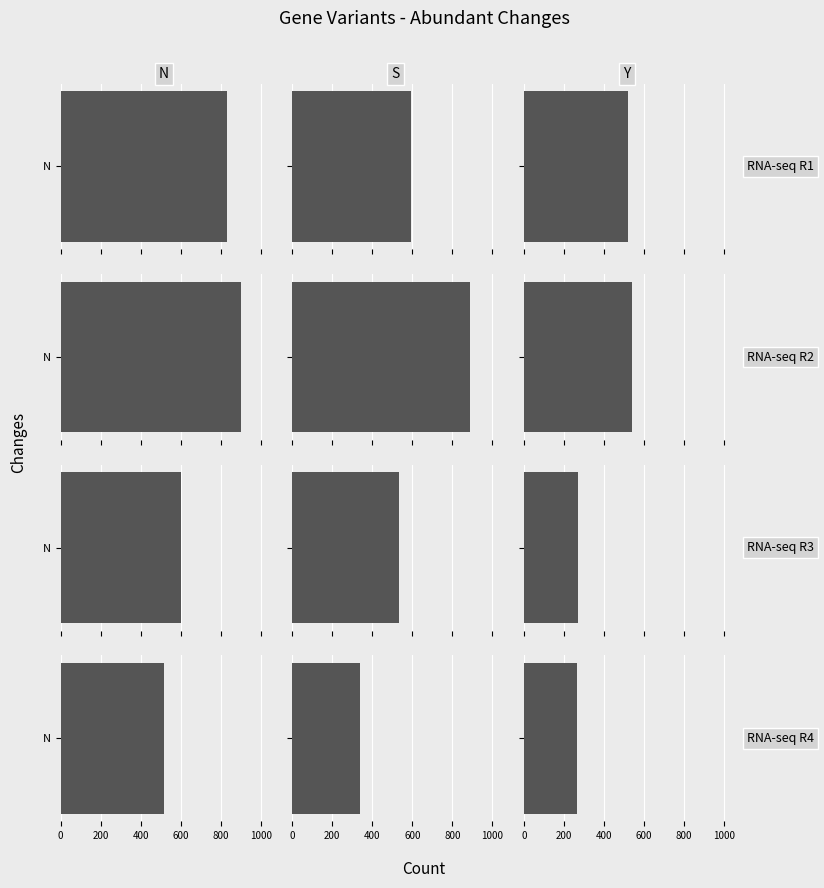

How many series are shown in this chart?

4